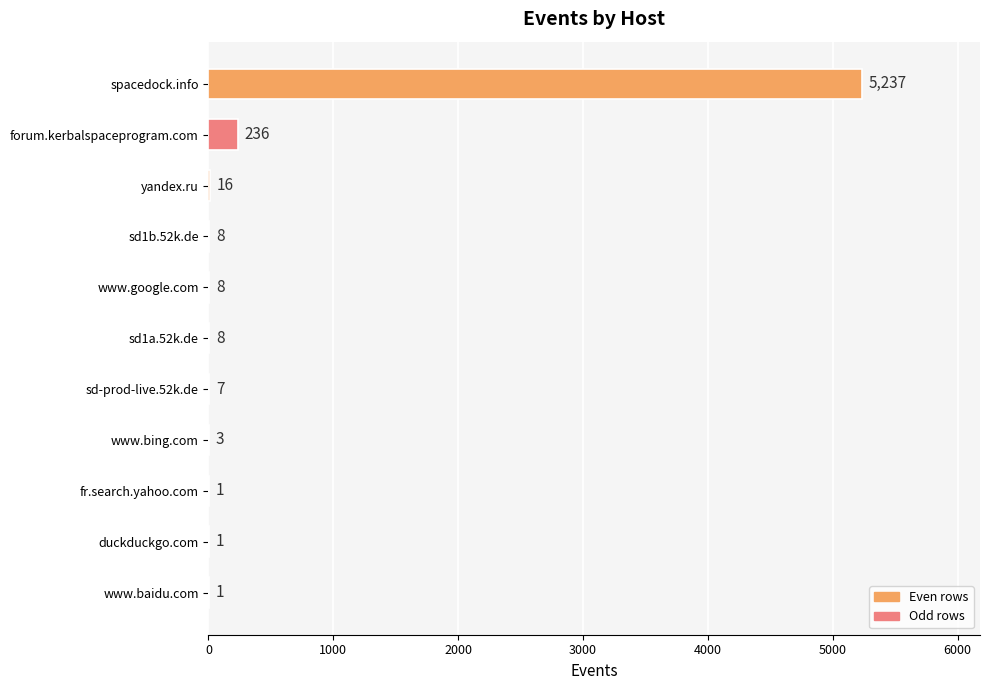

Reading top to bottom, extract all data points from this chart.

spacedock.info=5237	forum.kerbalspaceprogram.com=236	yandex.ru=16	sd1b.52k.de=8	www.google.com=8	sd1a.52k.de=8	sd-prod-live.52k.de=7	www.bing.com=3	fr.search.yahoo.com=1	duckduckgo.com=1	www.baidu.com=1